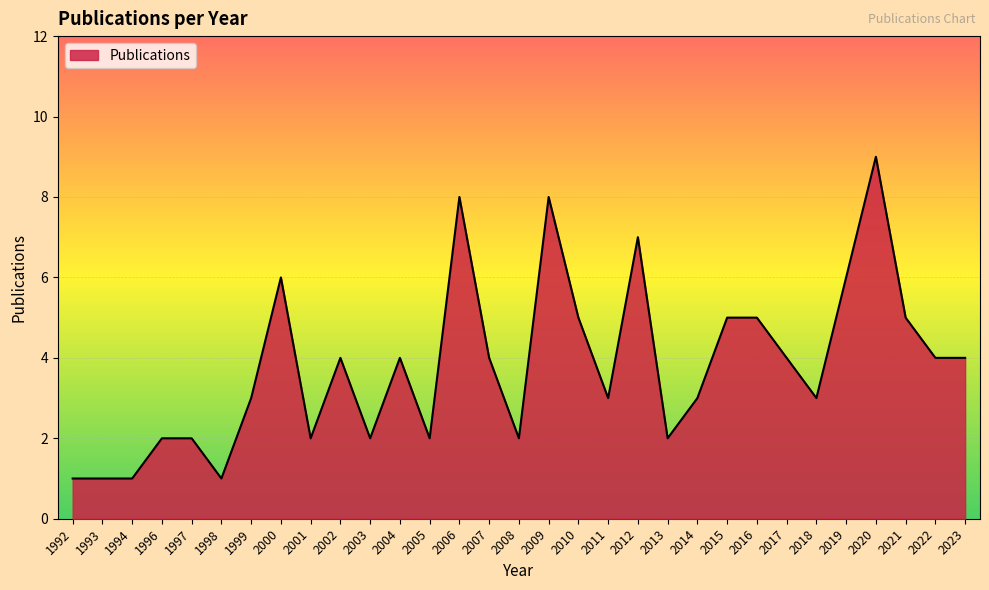

How many lines are shown in the chart?

1